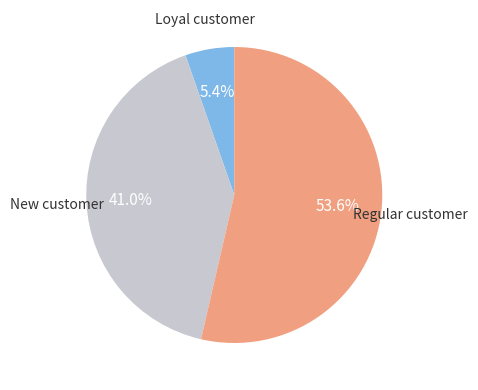

Is there a majority slice in this chart?

Yes